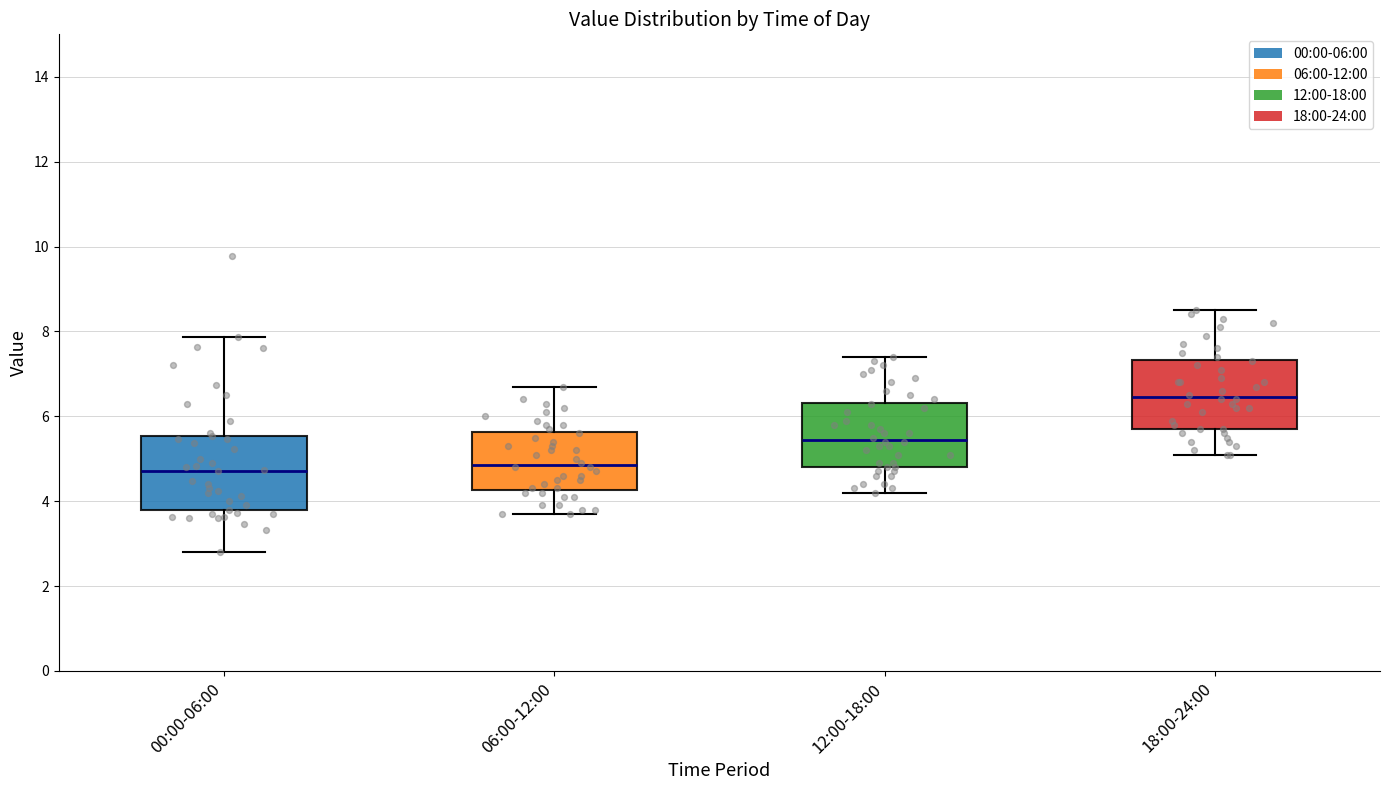

Where does the upper whisker of the box for 00:00-06:00 end on the y-axis? The values are not printed on the chart, so give them approximately, as read against the axis.

7.8